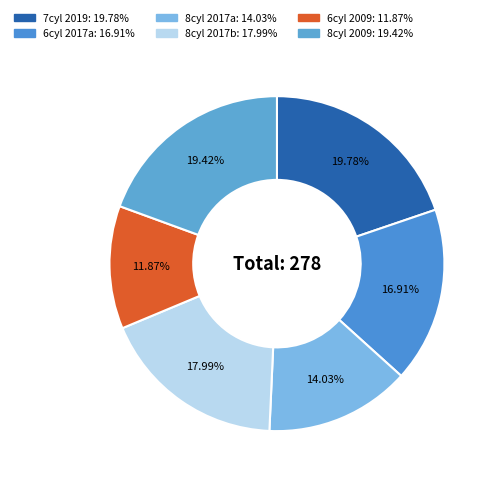

How many segments does this pie chart have?

6